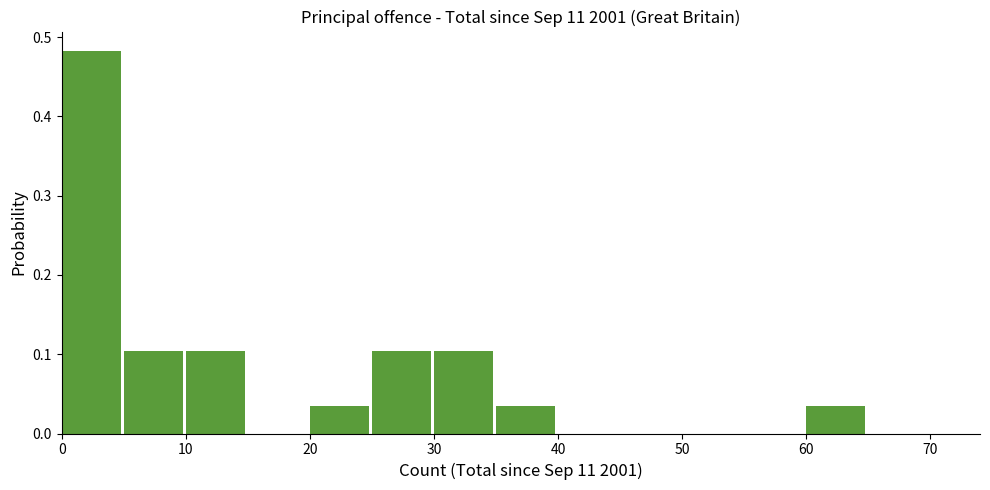

Which range on the x-axis has the tallest bar?

0 to 5